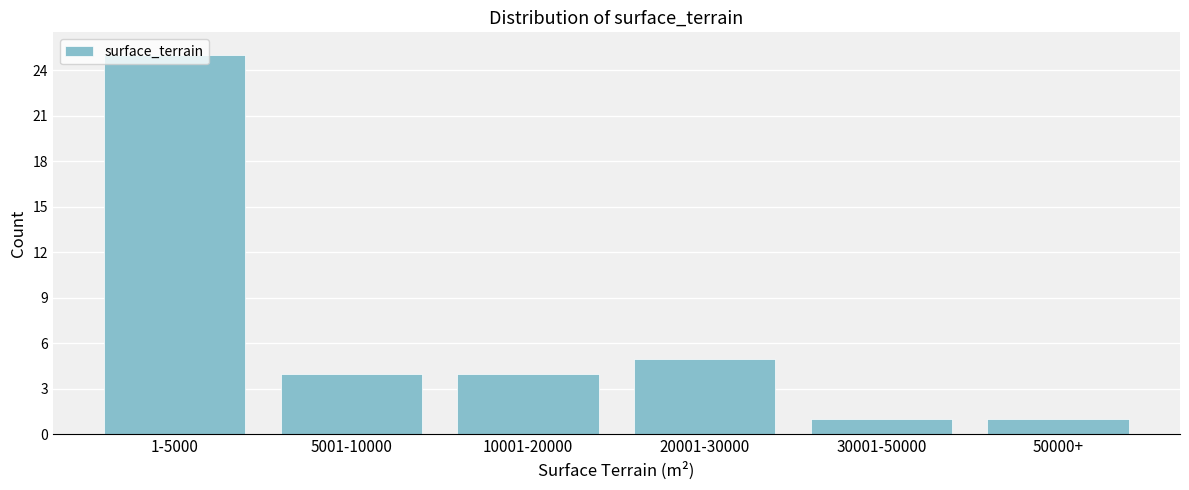

What is the maximum value shown in the chart?

25